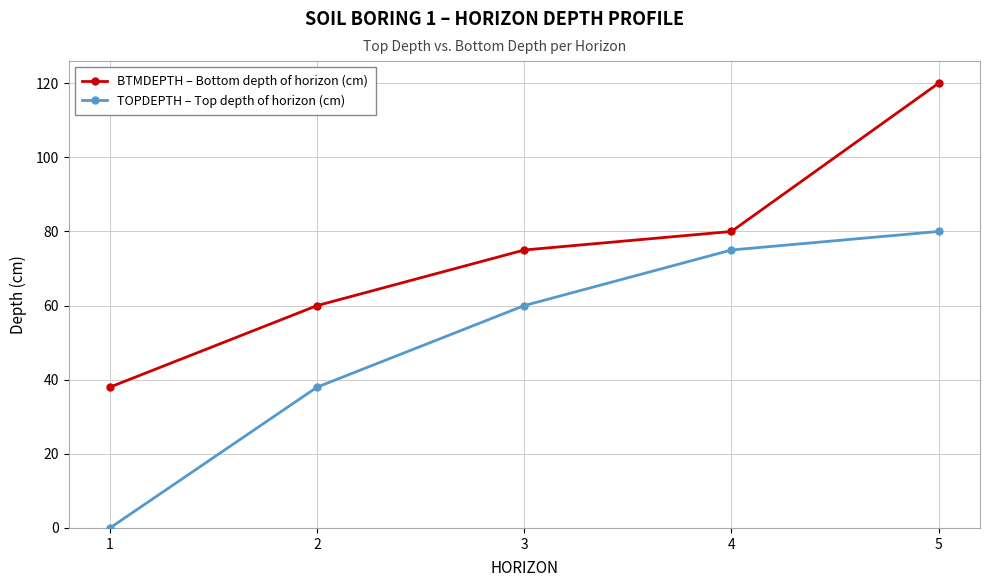

Rank the series by their average value, from highest to lowest.

BTMDEPTH – Bottom depth of horizon (cm), TOPDEPTH – Top depth of horizon (cm)